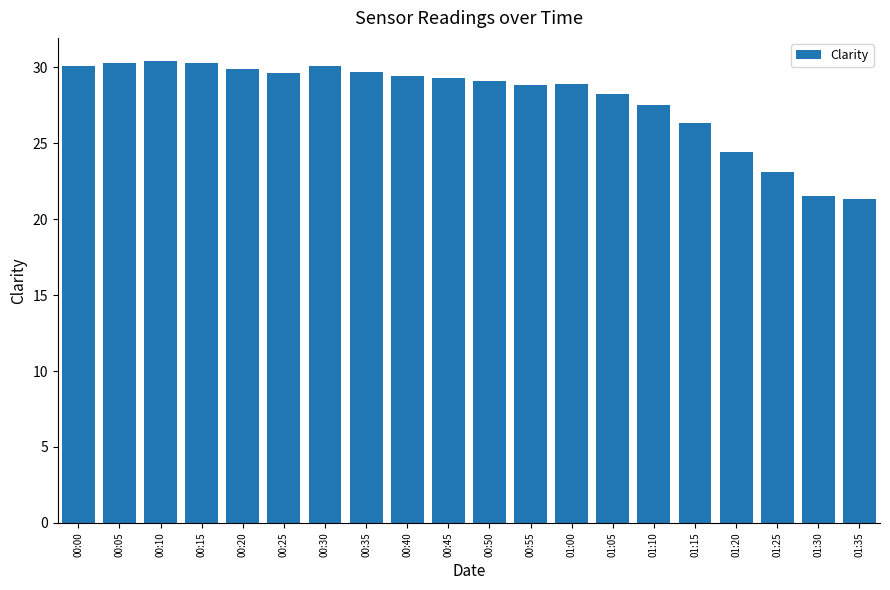

What position from the left is 01:20?

17